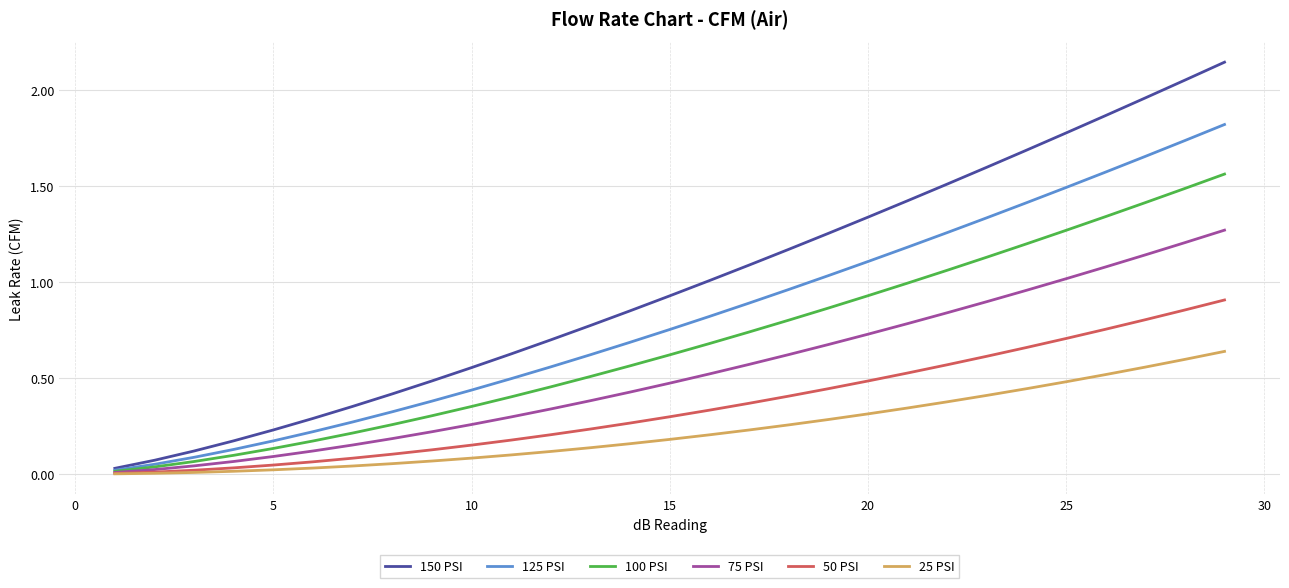

Does the chart display data point markers on the line(s)?

No